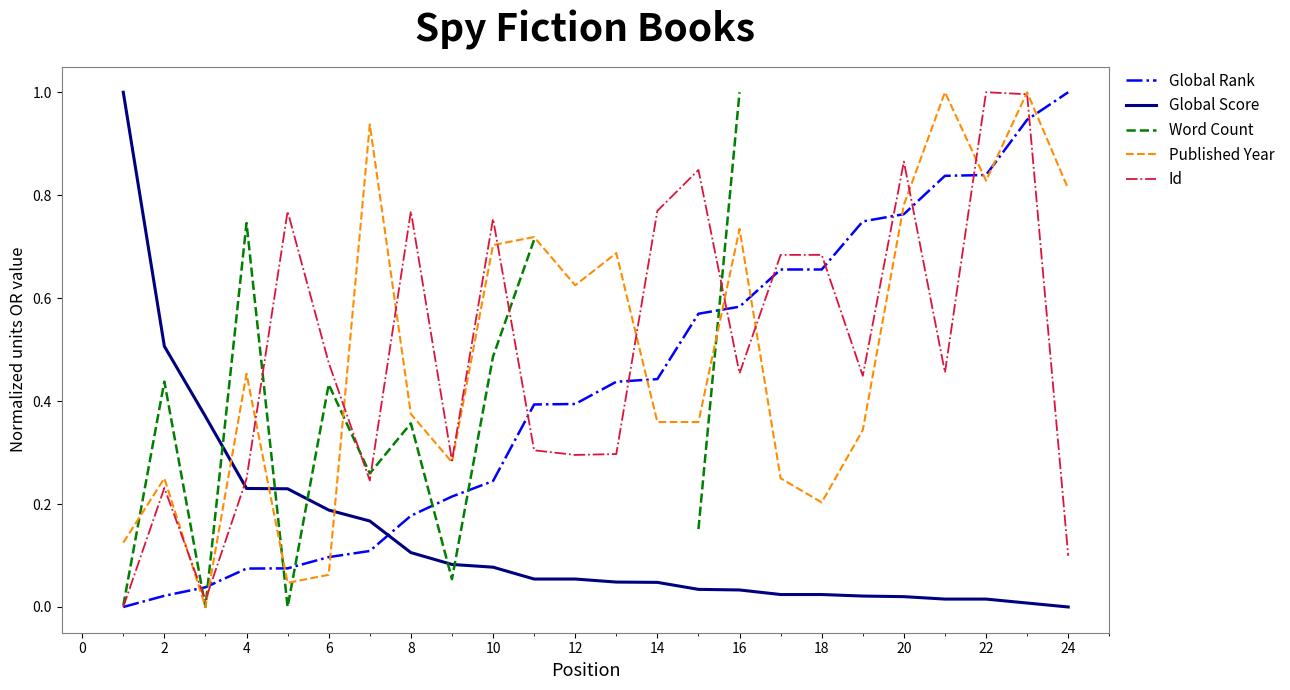

Which series ends up on top after the final intersection of Published Year and Global Rank?

Global Rank